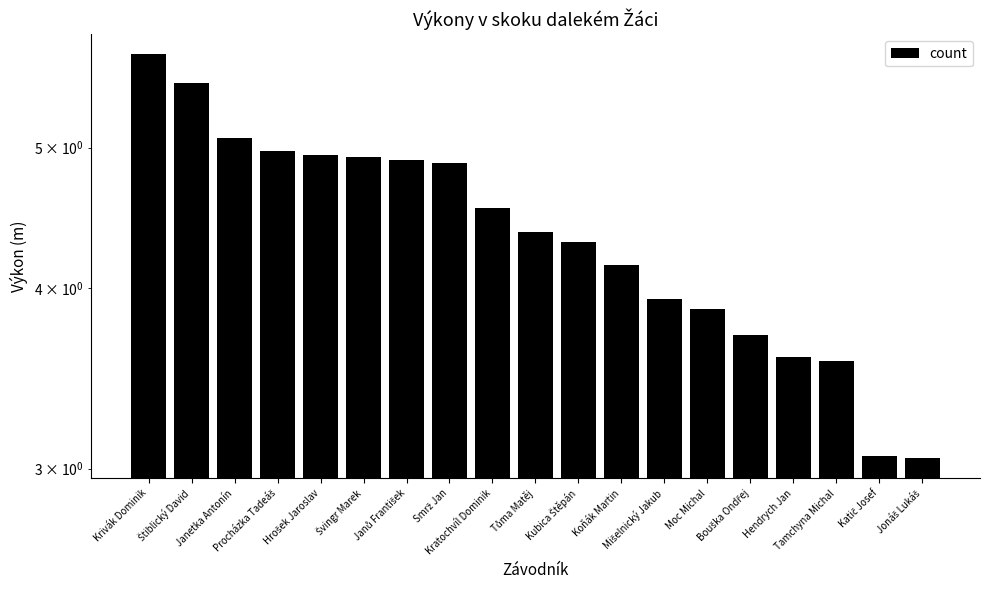

True or false: the data shows 3.1 at Katič Josef.

True